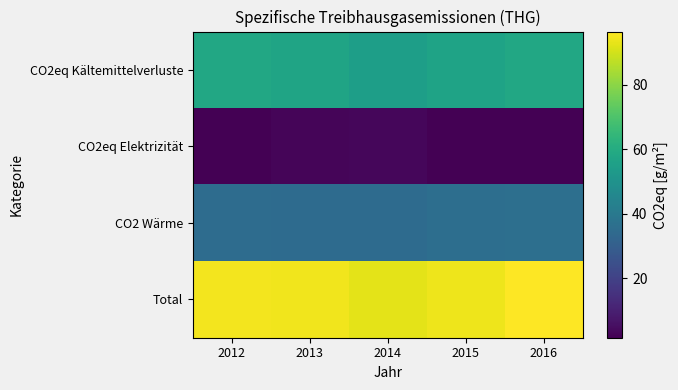

What is the spread (max minus min) of values at 2014?

89.4